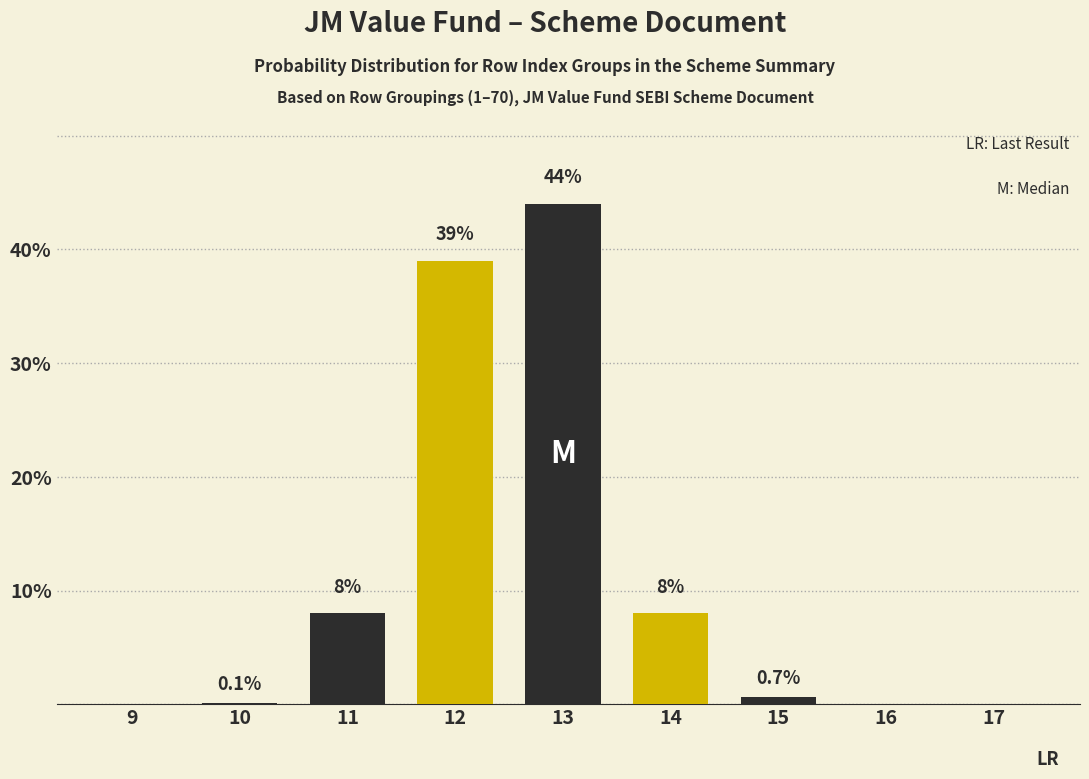

Reading left to right, extract all data points from this chart.

9=0.0	10=0.1	11=8.0	12=39.0	13=44.0	14=8.0	15=0.7	16=0.0	17=0.0